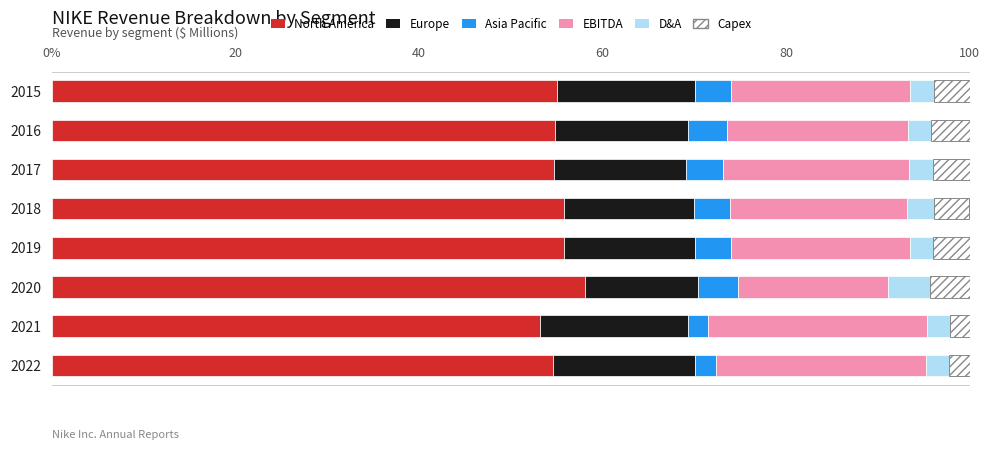

What are all the series names shown in the legend?

North America, Europe, Asia Pacific, EBITDA, D&A, Capex